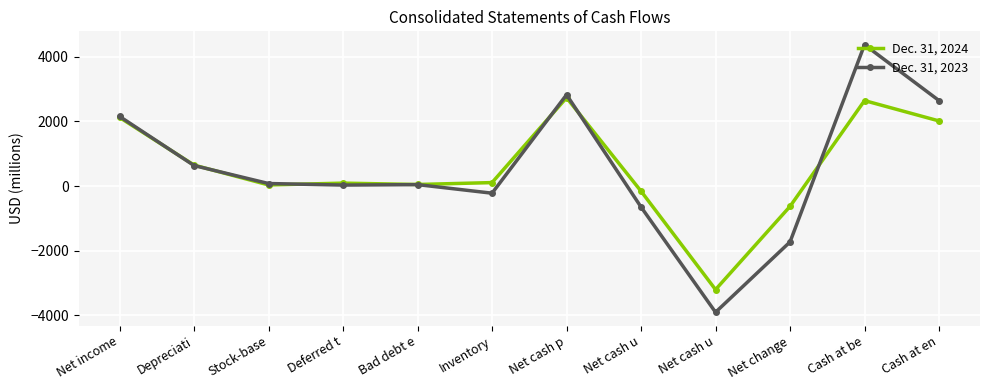

True or false: Dec. 31, 2024 and Dec. 31, 2023 intersect in this chart.

True